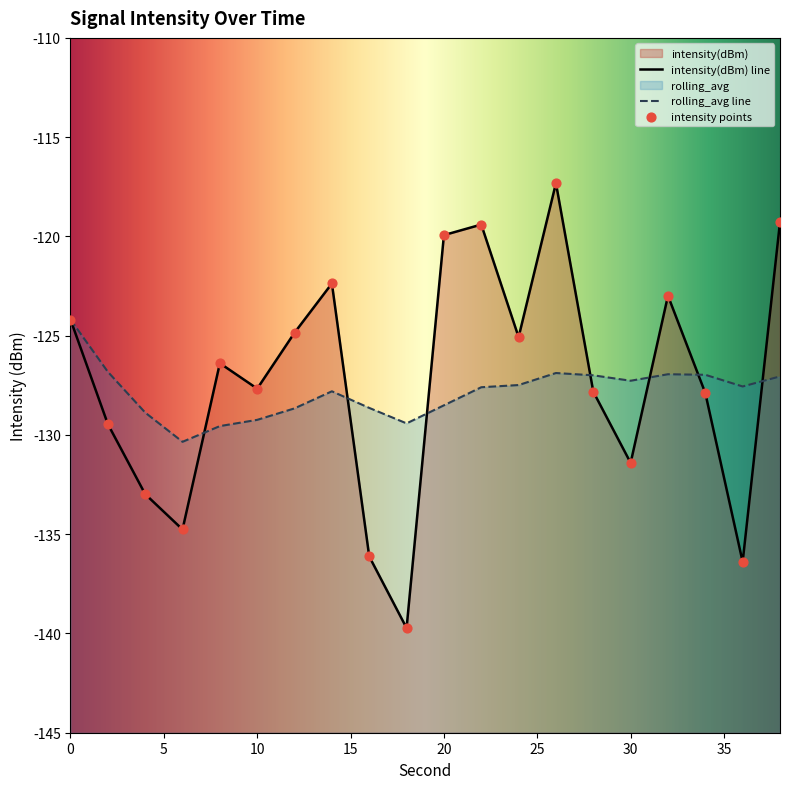

Which series reaches the minimum Y coordinate?

intensity(dBm)